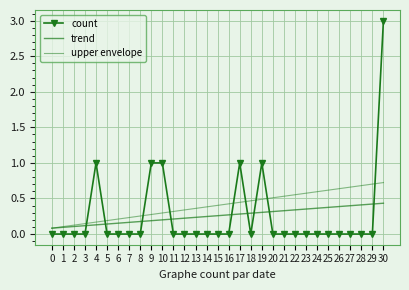

What are all the series names shown in the legend?

count, trend, upper envelope